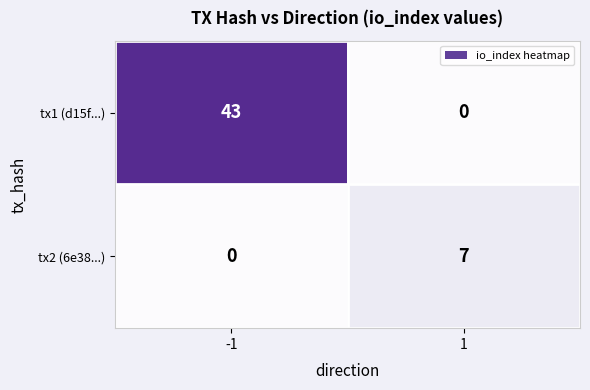

True or false: tx1 (d15f...) has a value of 18 at -1.

False